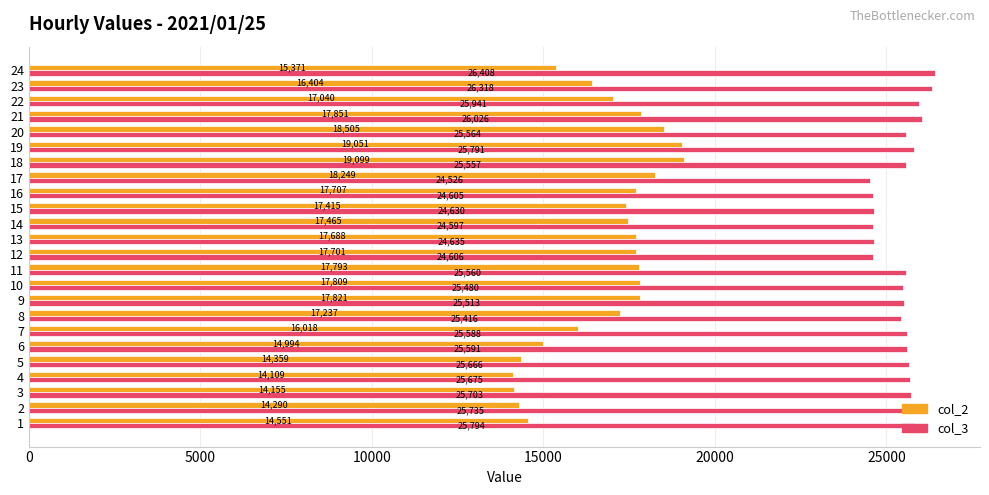

At how many categories does at least one series exceed 16365?

24